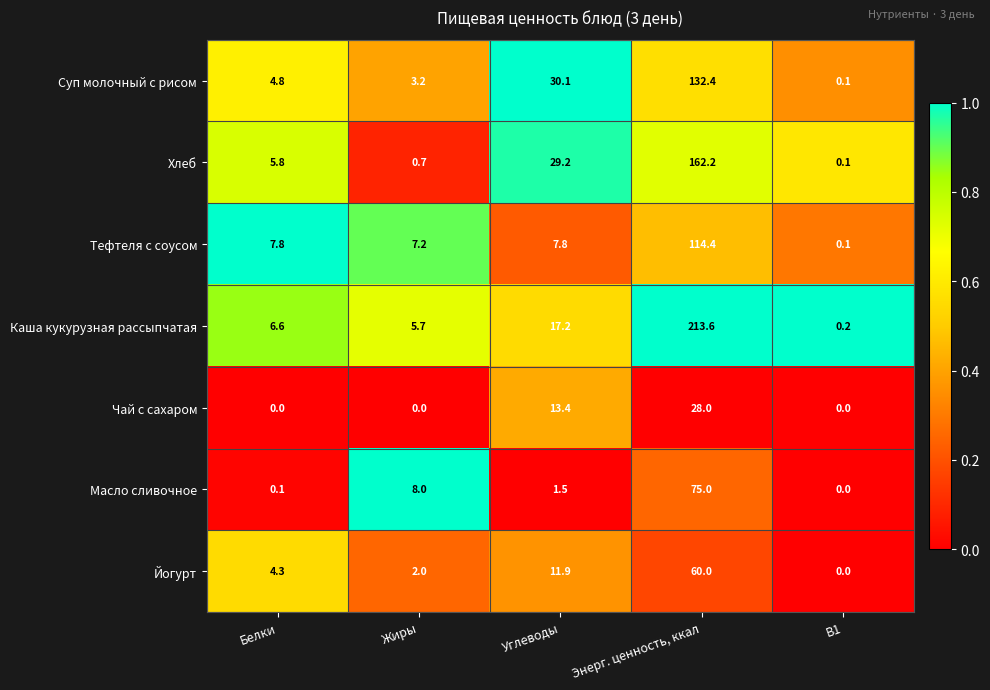

Which series has the widest spread of values?

Каша кукурузная рассыпчатая